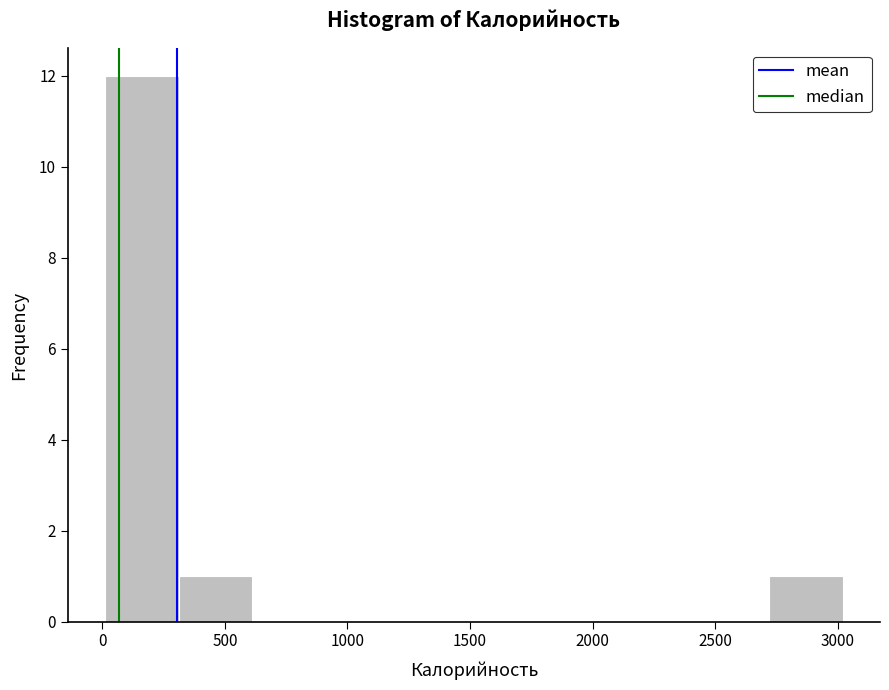

Over which range of the x-axis is the bar tallest?

0 to 300